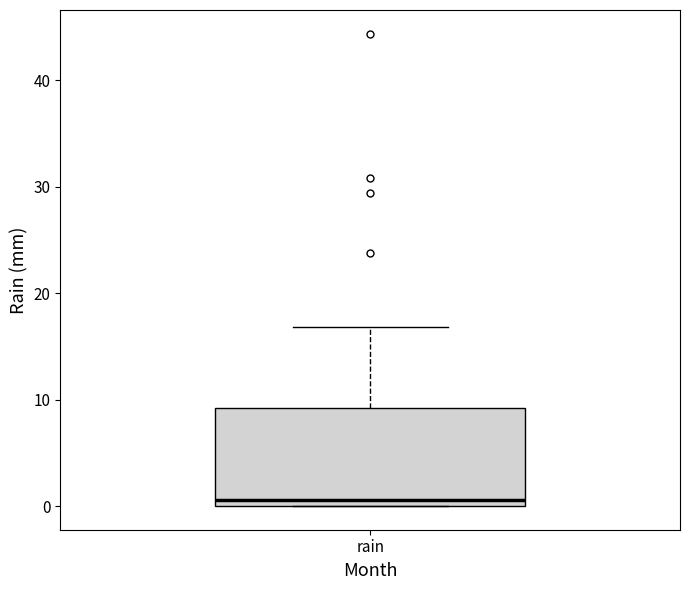

Transcribe this box plot: give where the median line is, the range the box spans, and where the two whiskers end, as read against the y-axis. The values are not printed on the chart, so give them approximately, as read against the axis.

median 1, box 0 to 9, whiskers 0 to 17